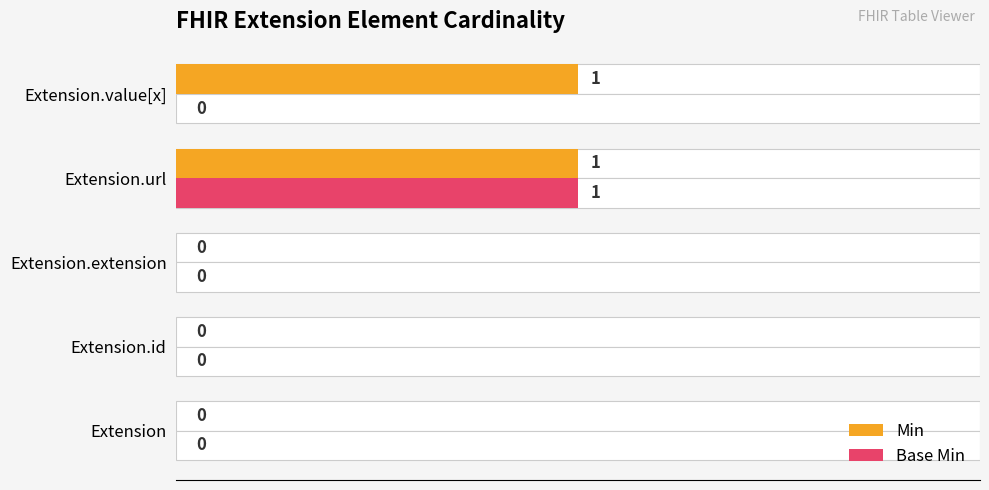

True or false: Base Min has a value of 0 at Extension.value[x].

True